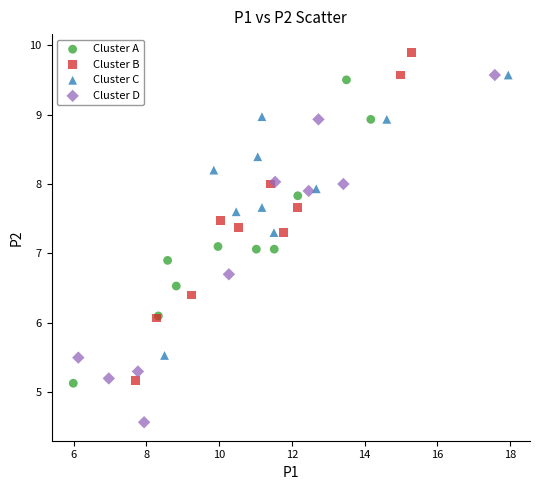

Which series reaches the maximum Y coordinate?

Cluster B